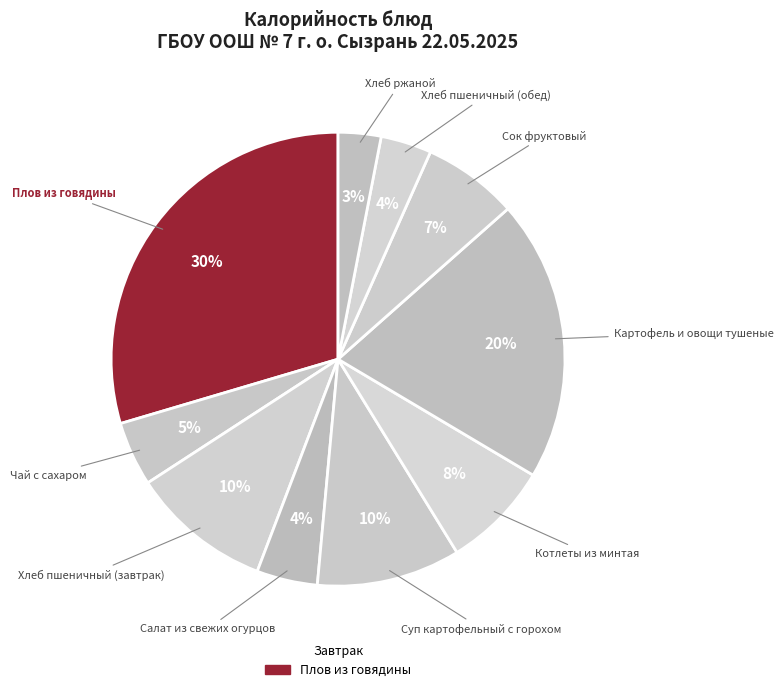

Count the number of slices in the pie.

10